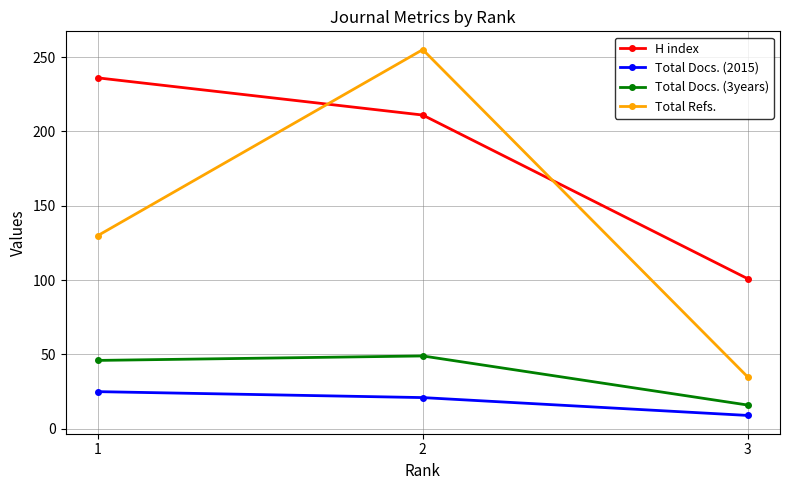

What is the difference between the maximum and second lowest values in the H index series?

25